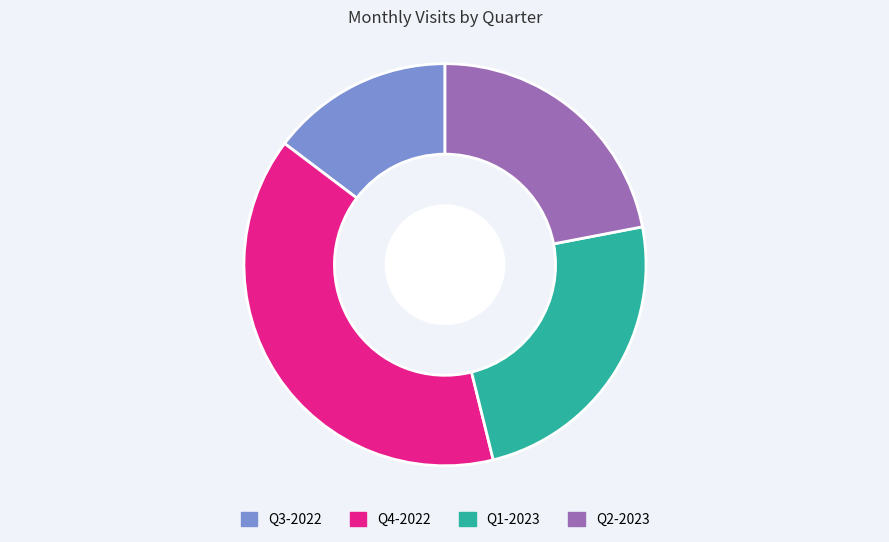

The Q1-2023 slice represents 13% of the pie. True or false?

False